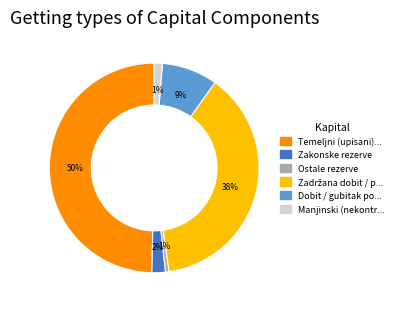

To the nearest percent, what is the difference between the largest and smallest slice percentages?

49%